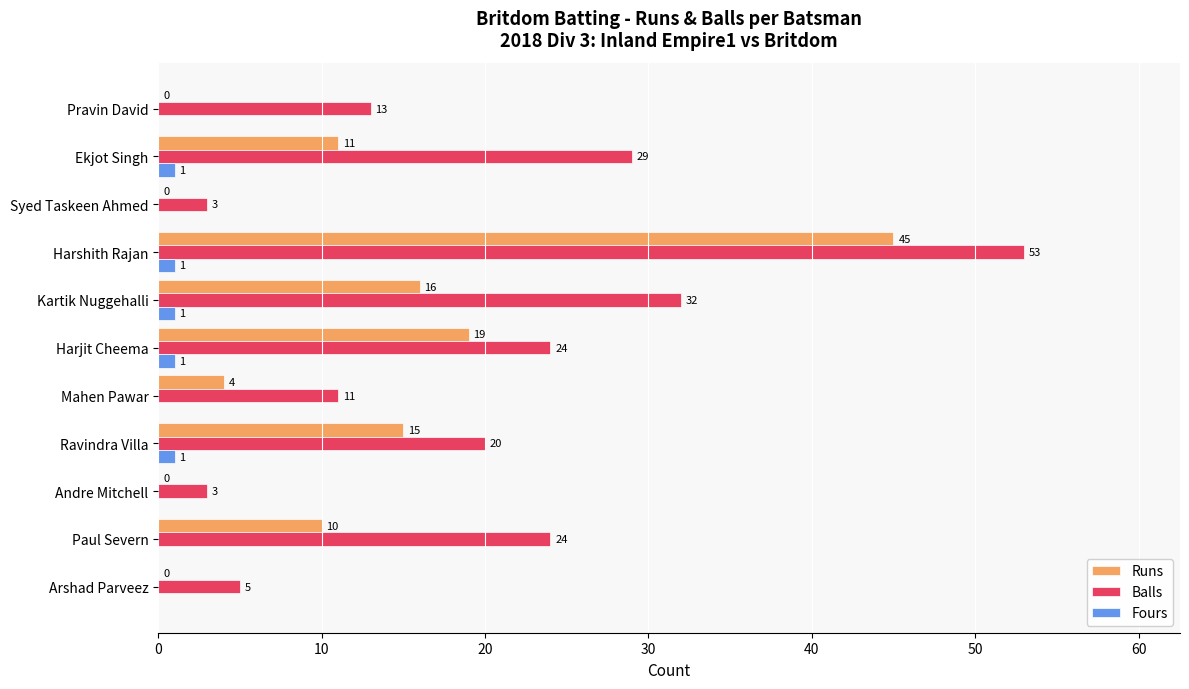

The Runs series shows 16 at Kartik Nuggehalli. True or false?

True